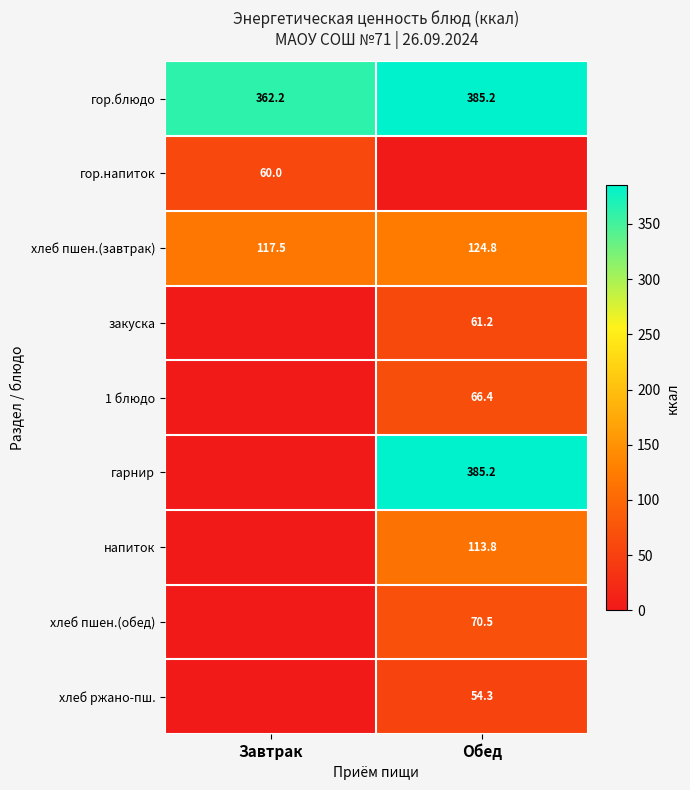

What is the difference between the maximum and minimum values in the хлеб пшен.(завтрак) series?

7.3